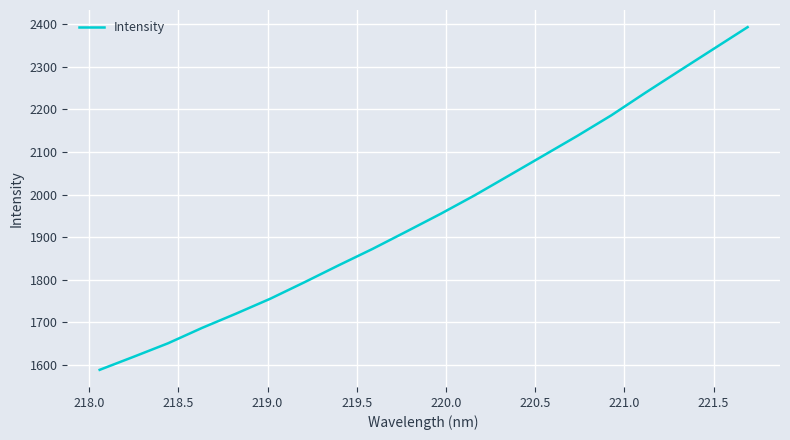

What is the maximum value shown in the chart?

2393.0